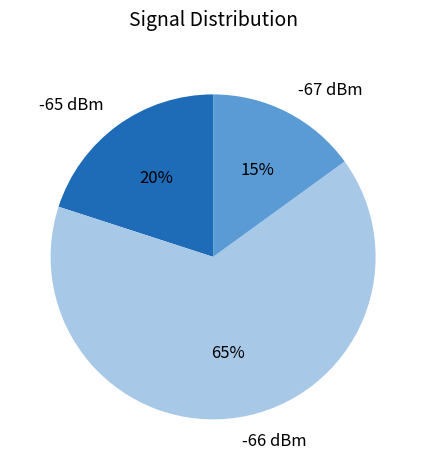

Is it true that -65 dBm is 20% of the pie?

True